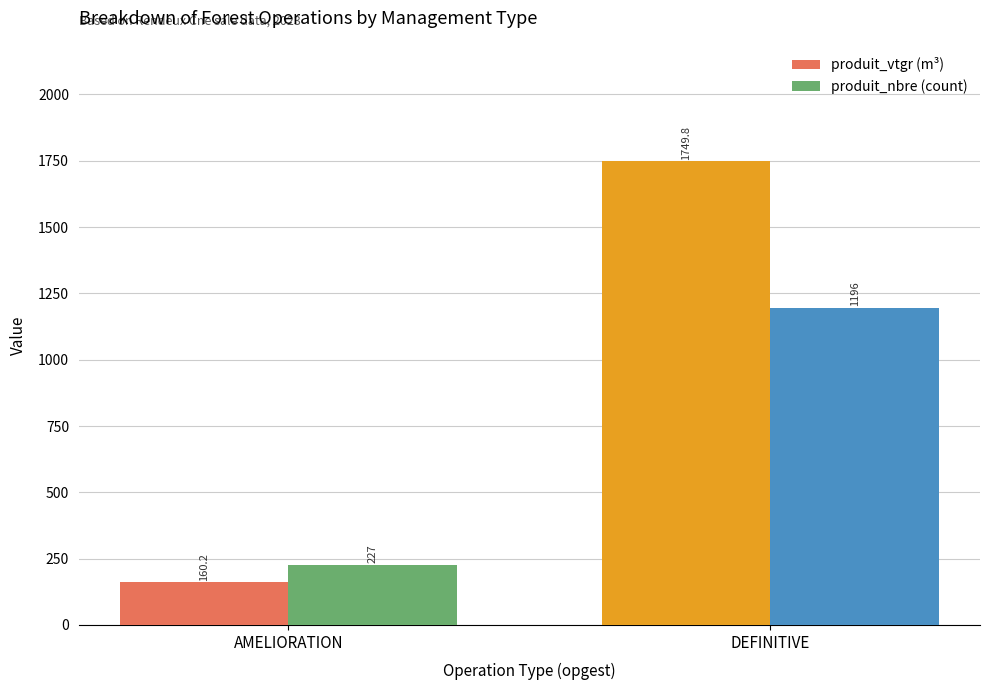

Reading left to right, list all the values displayed in this chart.

produit_vtgr (m³): AMELIORATION=160.2	DEFINITIVE=1749.8
produit_nbre (count): AMELIORATION=227.0	DEFINITIVE=1196.0